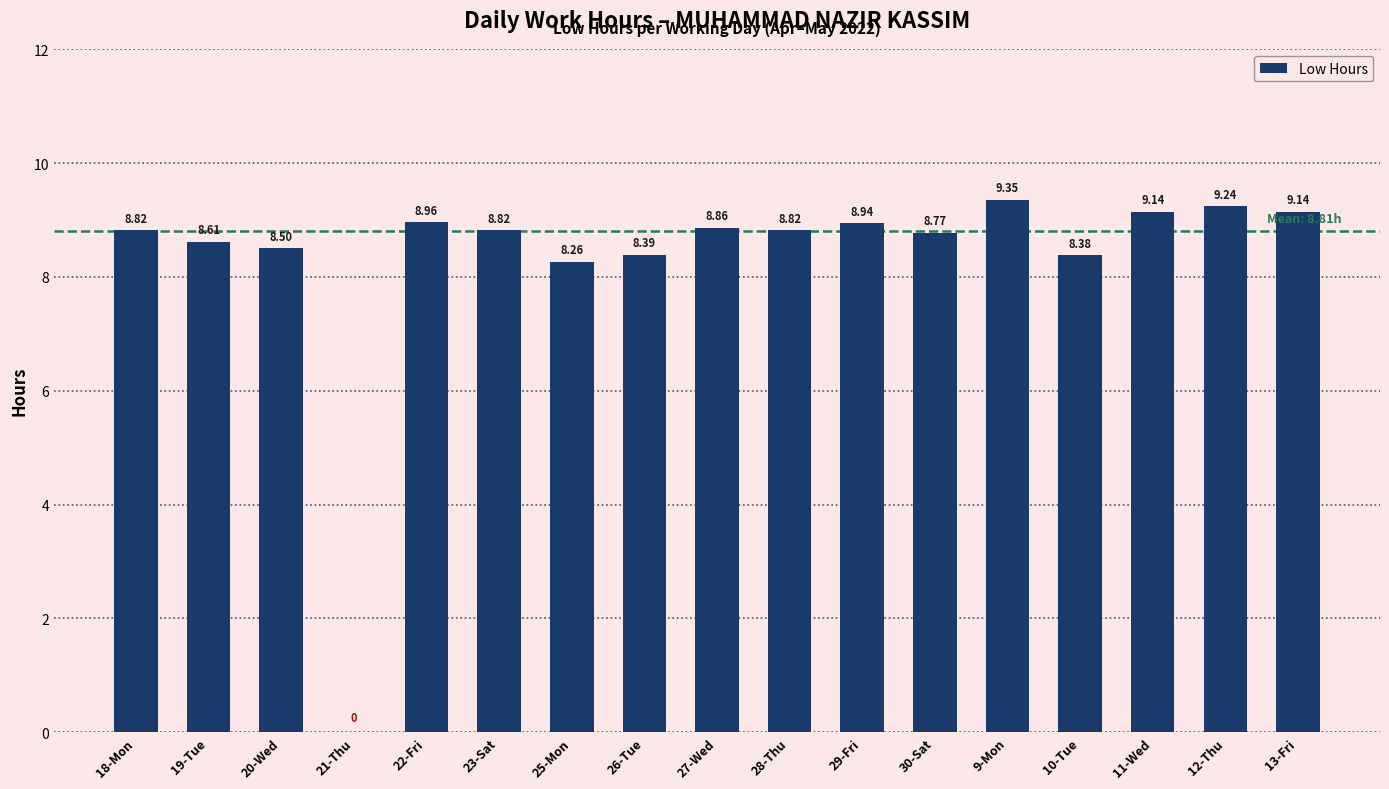

What is the ratio of the value at 10-Tue to the value at 25-Mon?

1.0